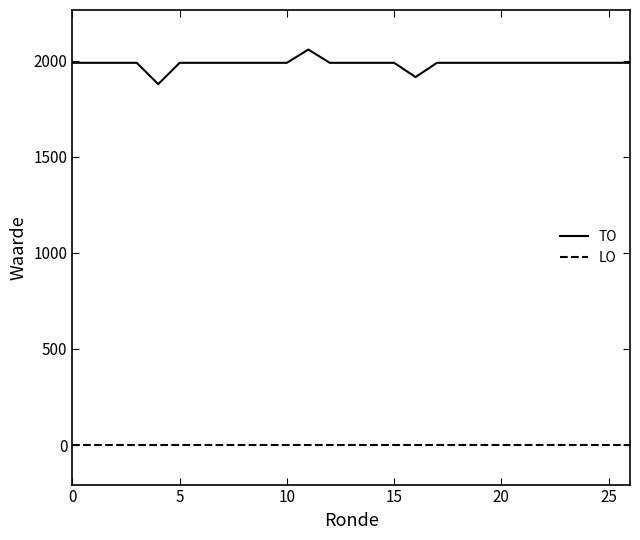

What are all the series names shown in the legend?

TO, LO